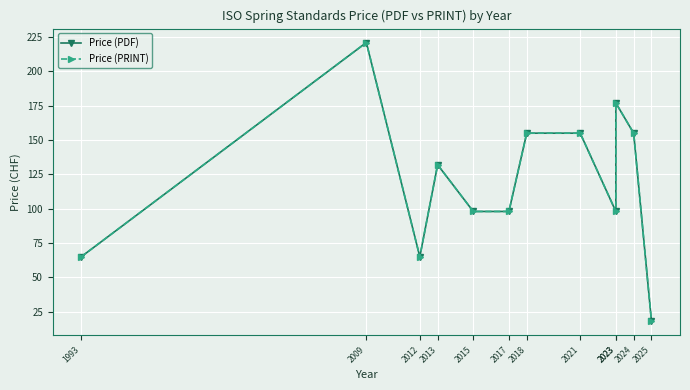

Which has a higher value, 2013 or 2021?

2021